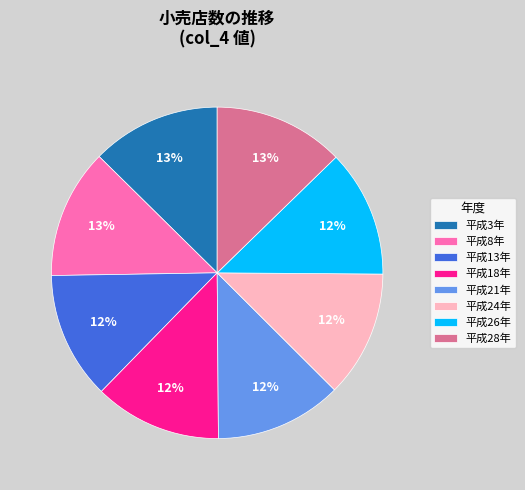

What percentage is the 平成26年 slice, to the nearest percent?

12%